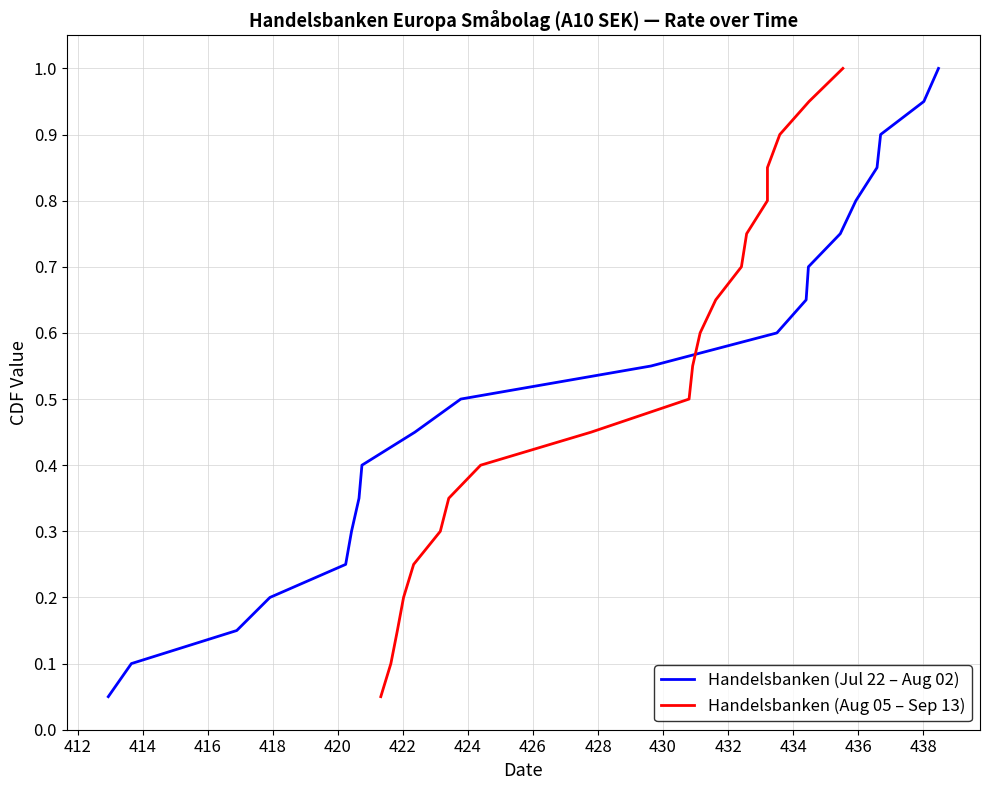

What is the smallest value displayed?

0.1